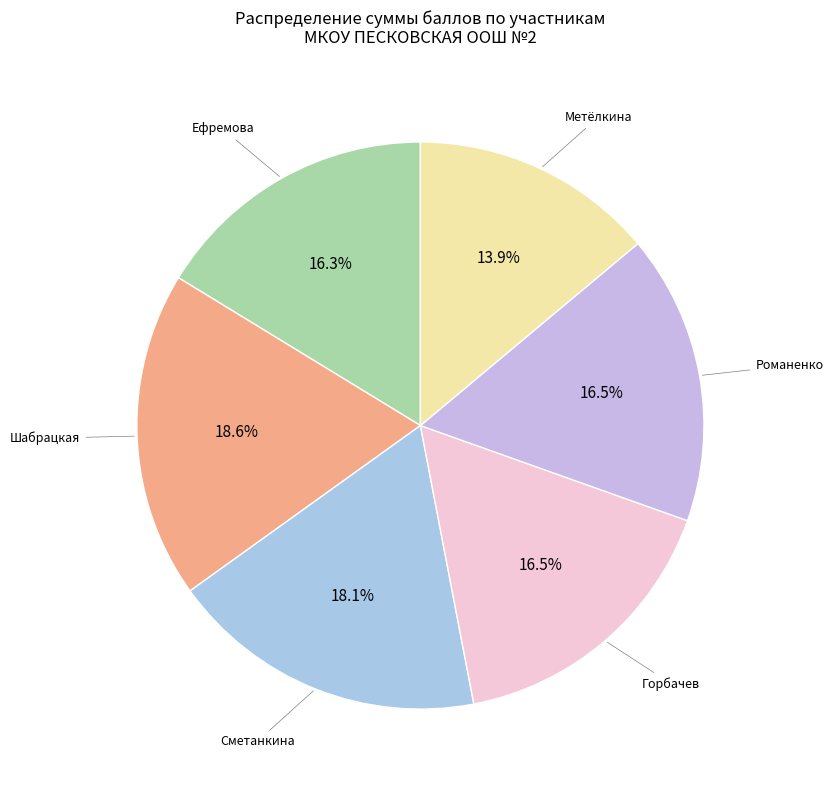

Count the number of slices in the pie.

6